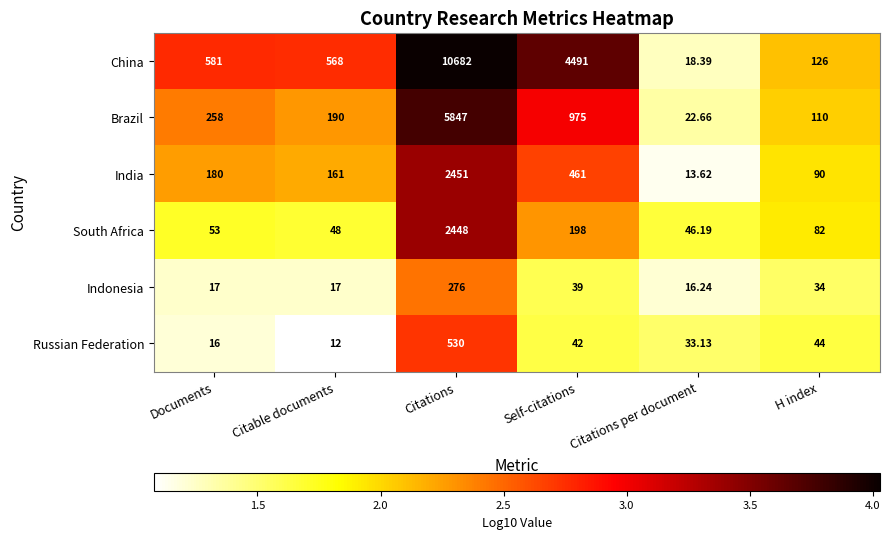

At which label does China reach its peak?

Citations